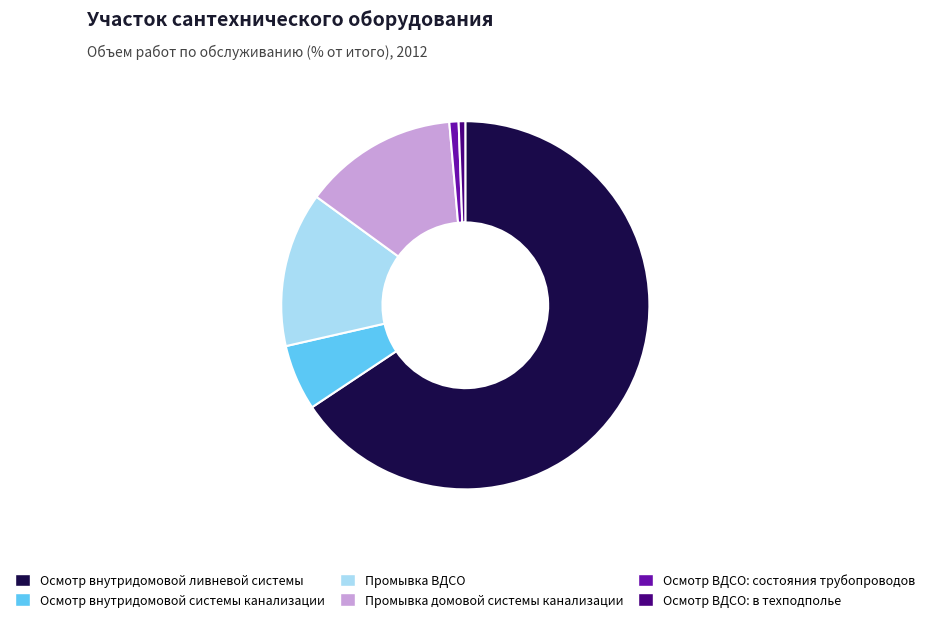

How many segments does this pie chart have?

6